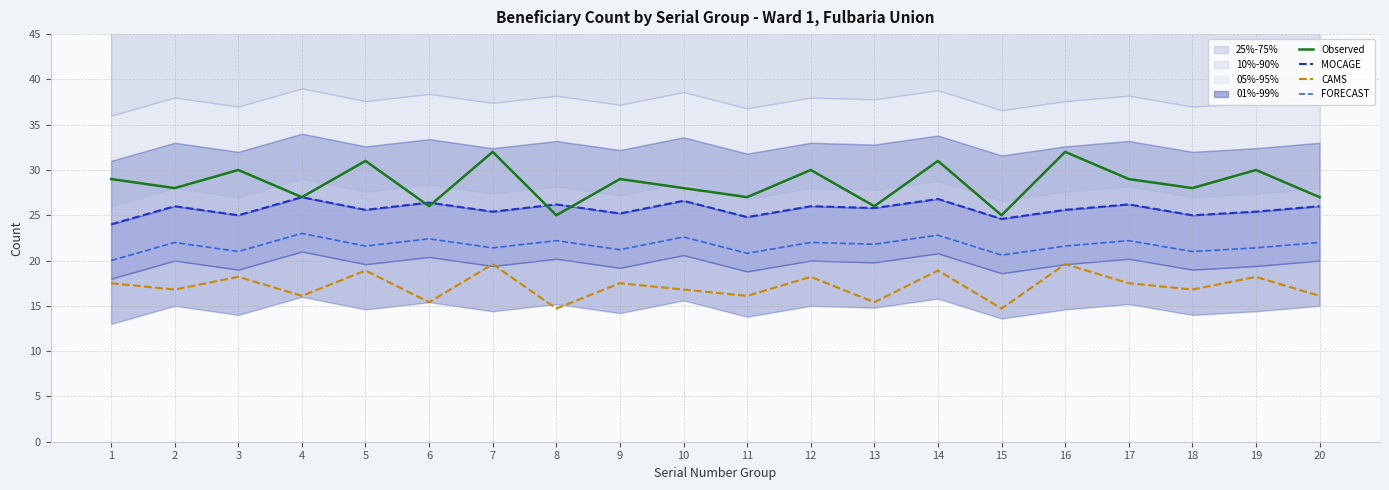

Count the number of data series in this chart.

4